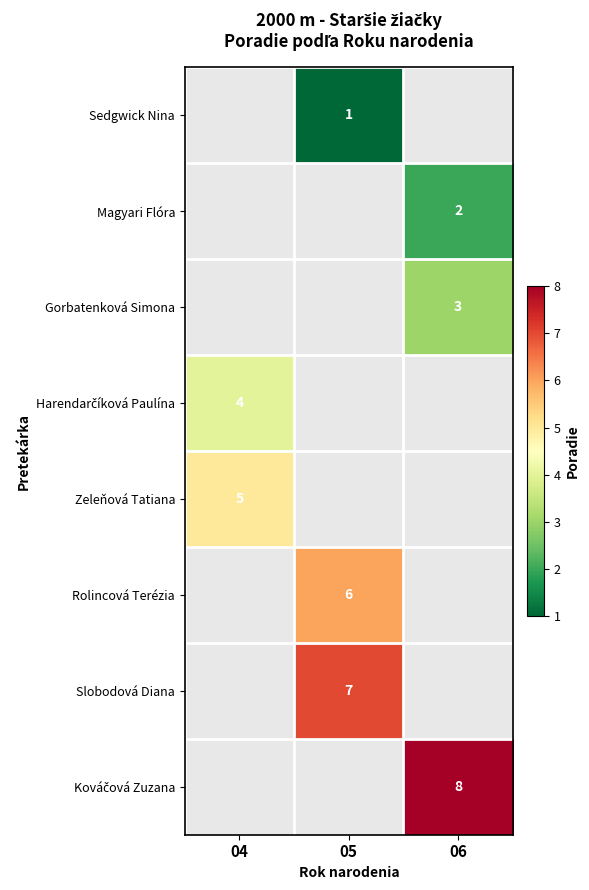

Is it true that Zeleňová Tatiana equals 5 at 04?

True